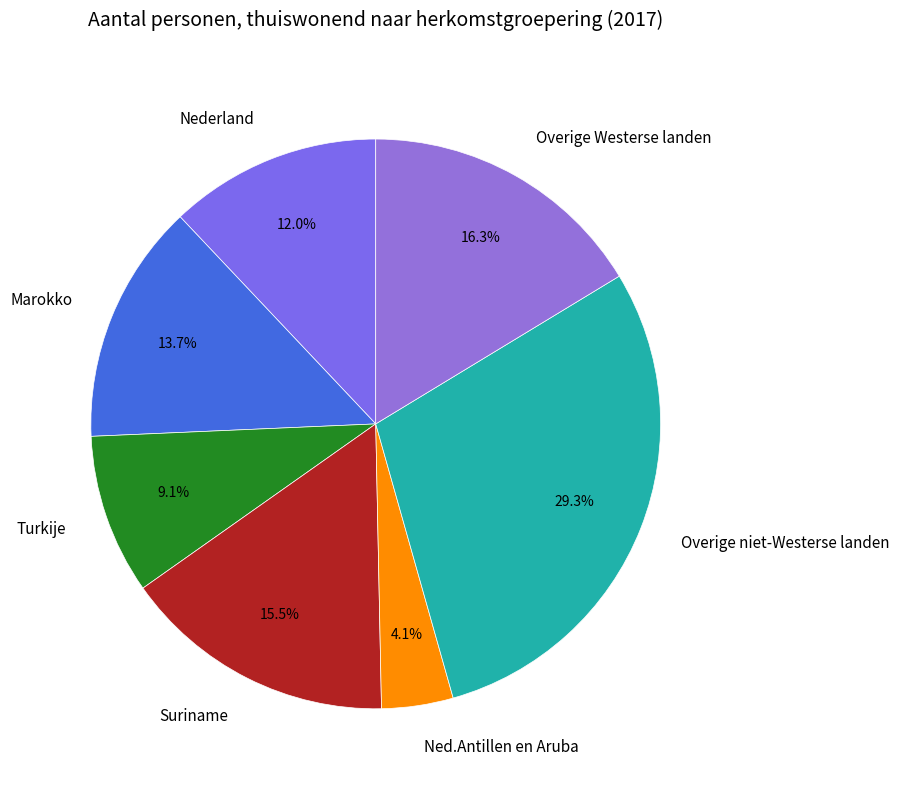

Rank the categories by value from lowest to highest.

Ned.Antillen en Aruba, Turkije, Nederland, Marokko, Suriname, Overige Westerse landen, Overige niet-Westerse landen